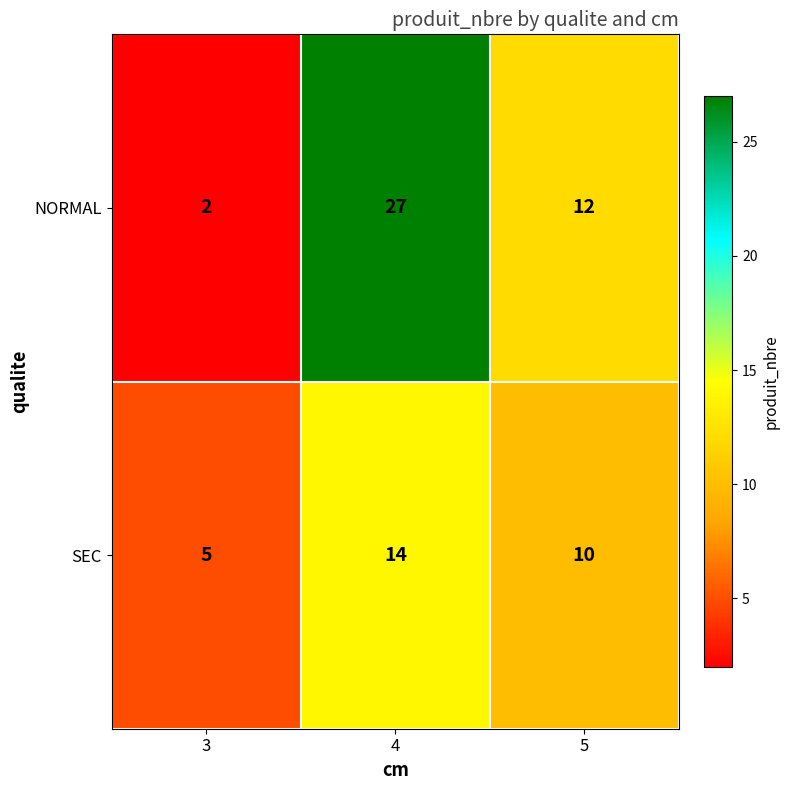

At 3, list the series in order from smallest to largest.

NORMAL, SEC